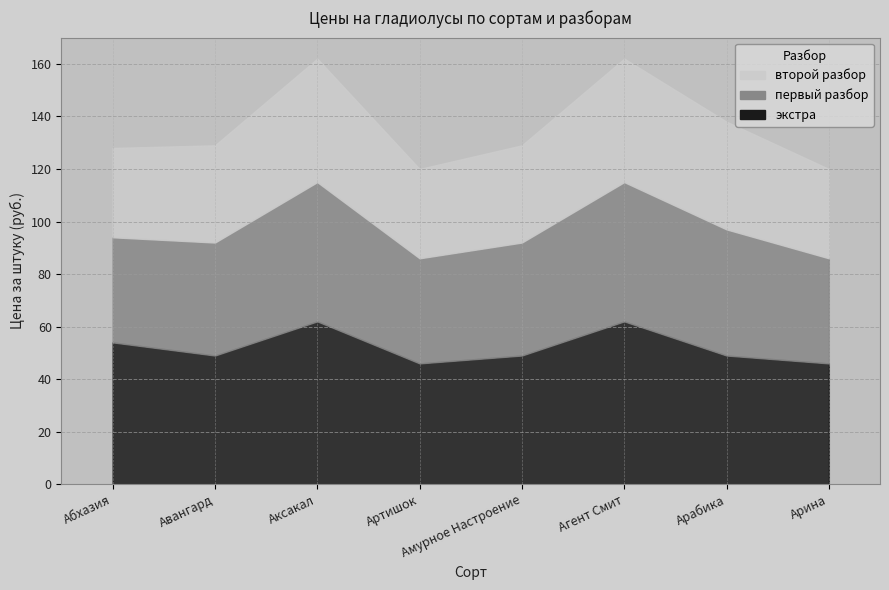

Which series has the largest range (max minus min)?

второй разбор